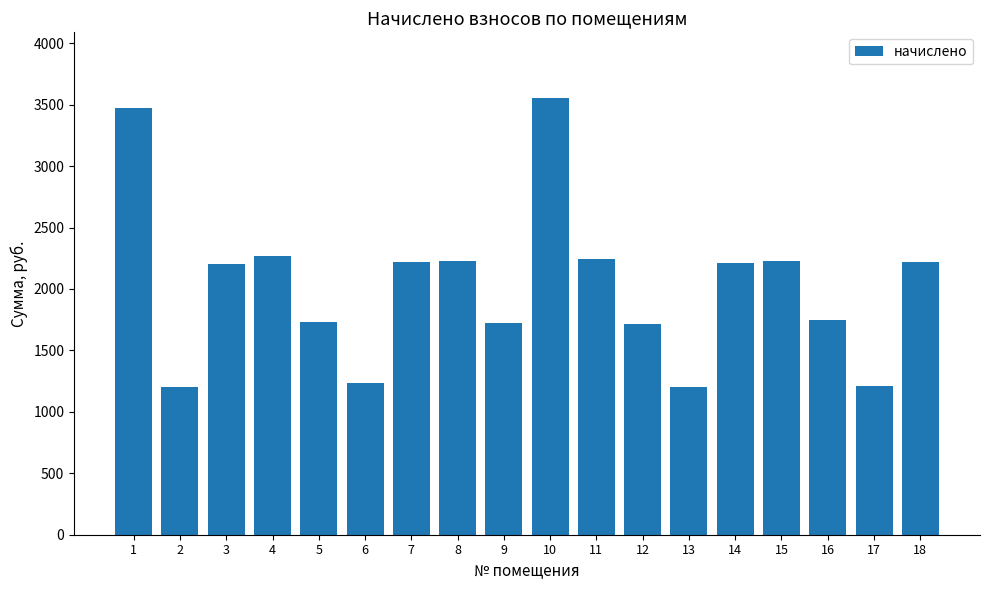

The value at 17 is 1209.2. True or false?

True